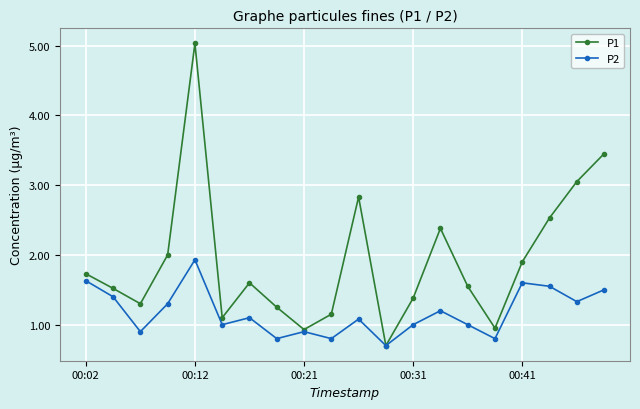

What is the value of the P1 point at the 14th from the left?

2.4